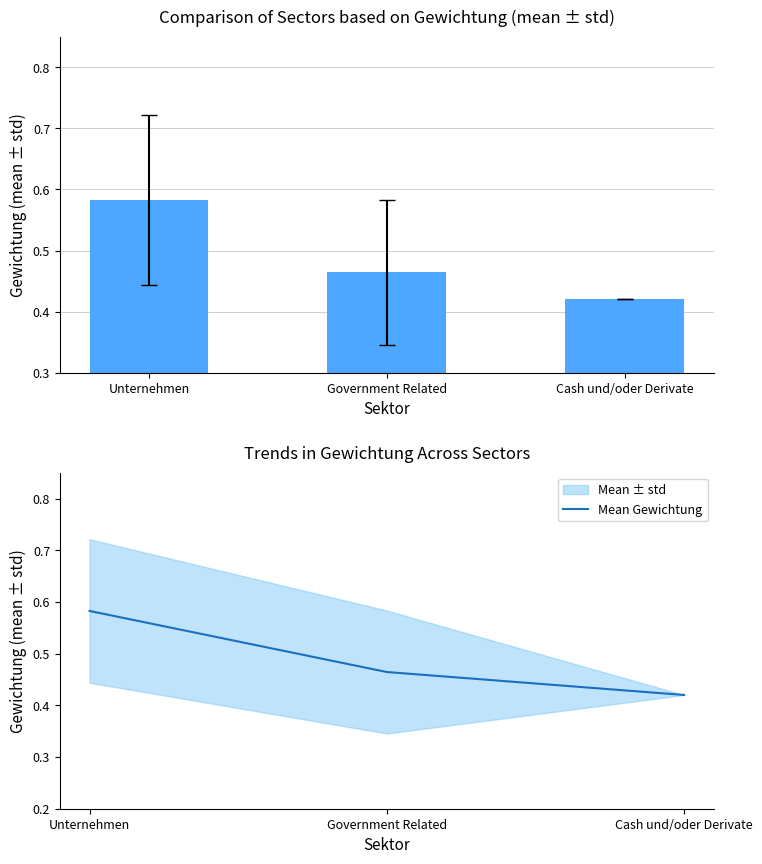

List the labels in order of value, smallest first.

Cash und/oder Derivate, Government Related, Unternehmen